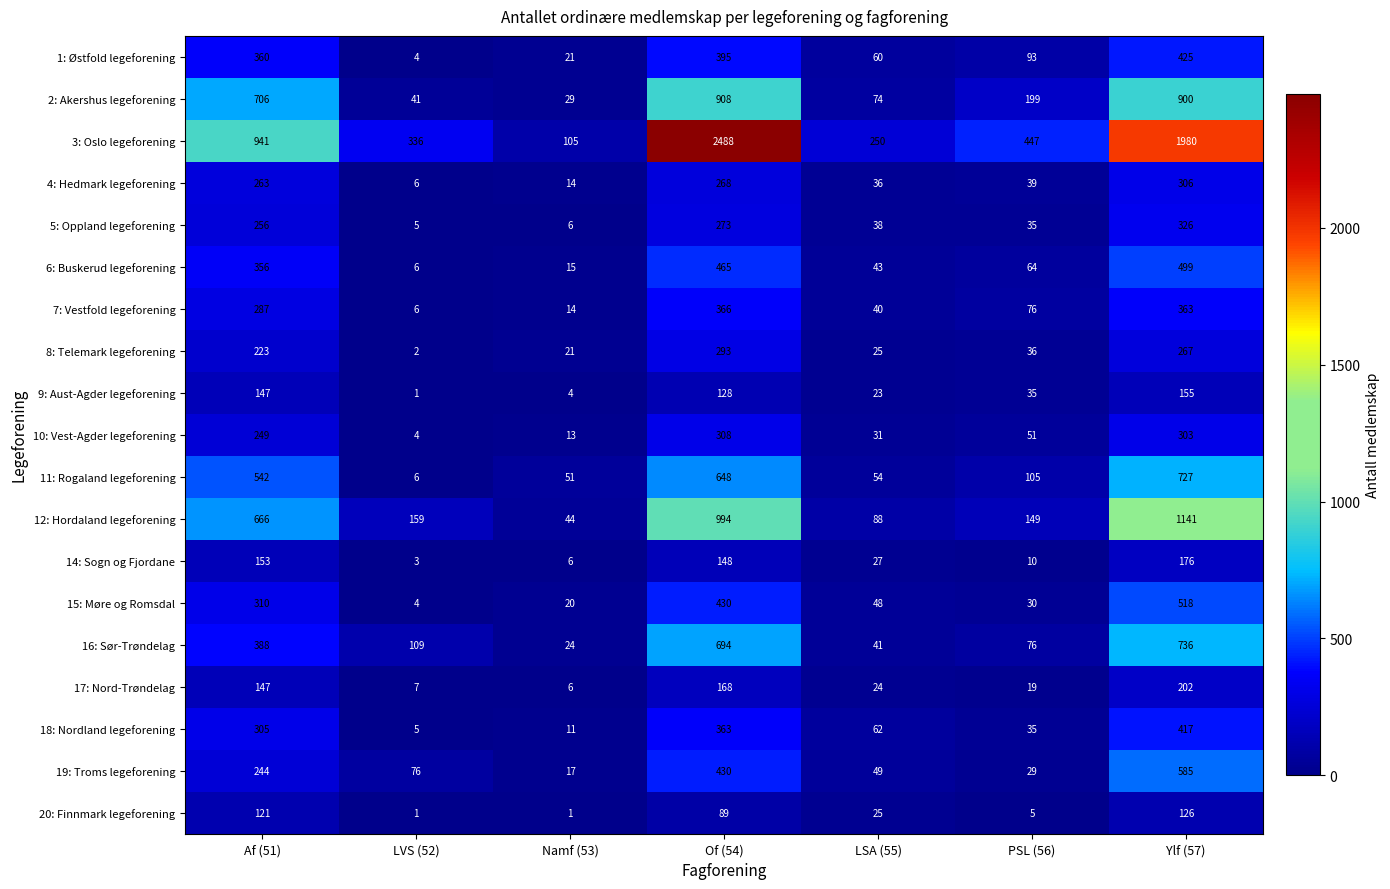

At which category is the sum across all series the highest?

Ylf (57)